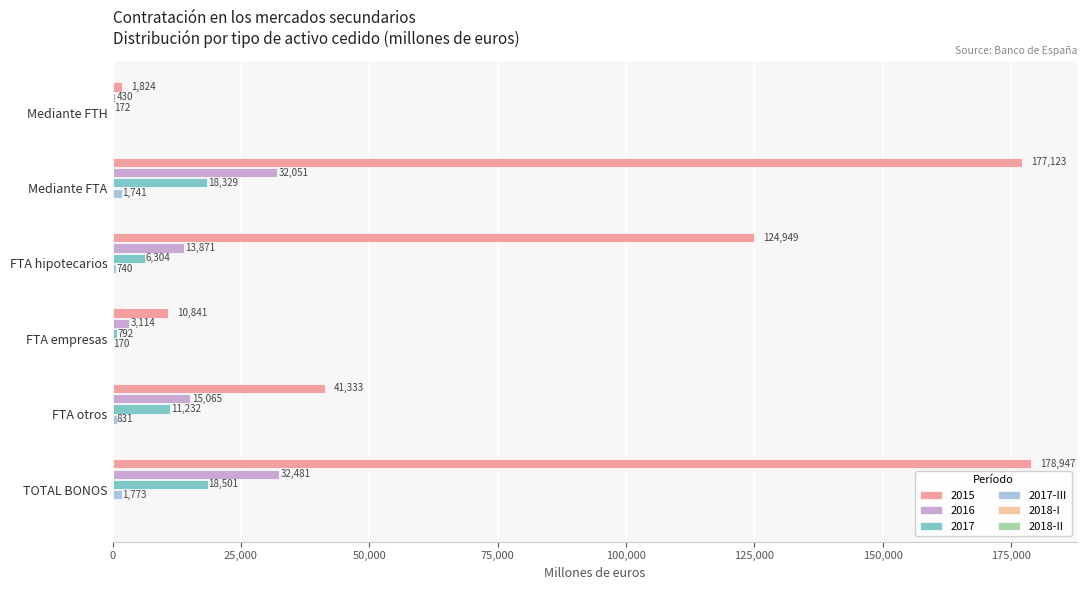

At which label is 2016 closest to 16455?

FTA otros